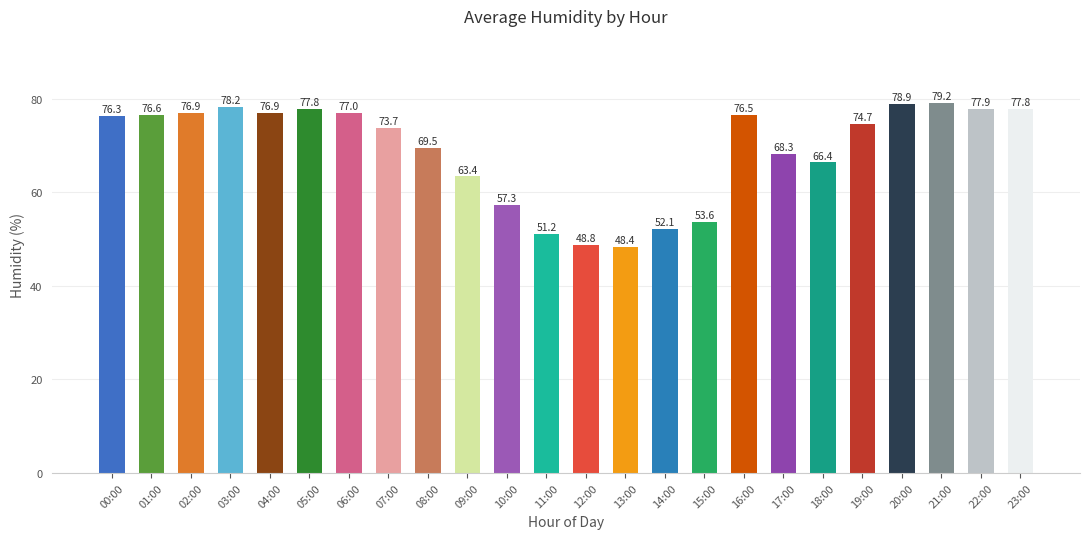

How many data points are above 76?

12